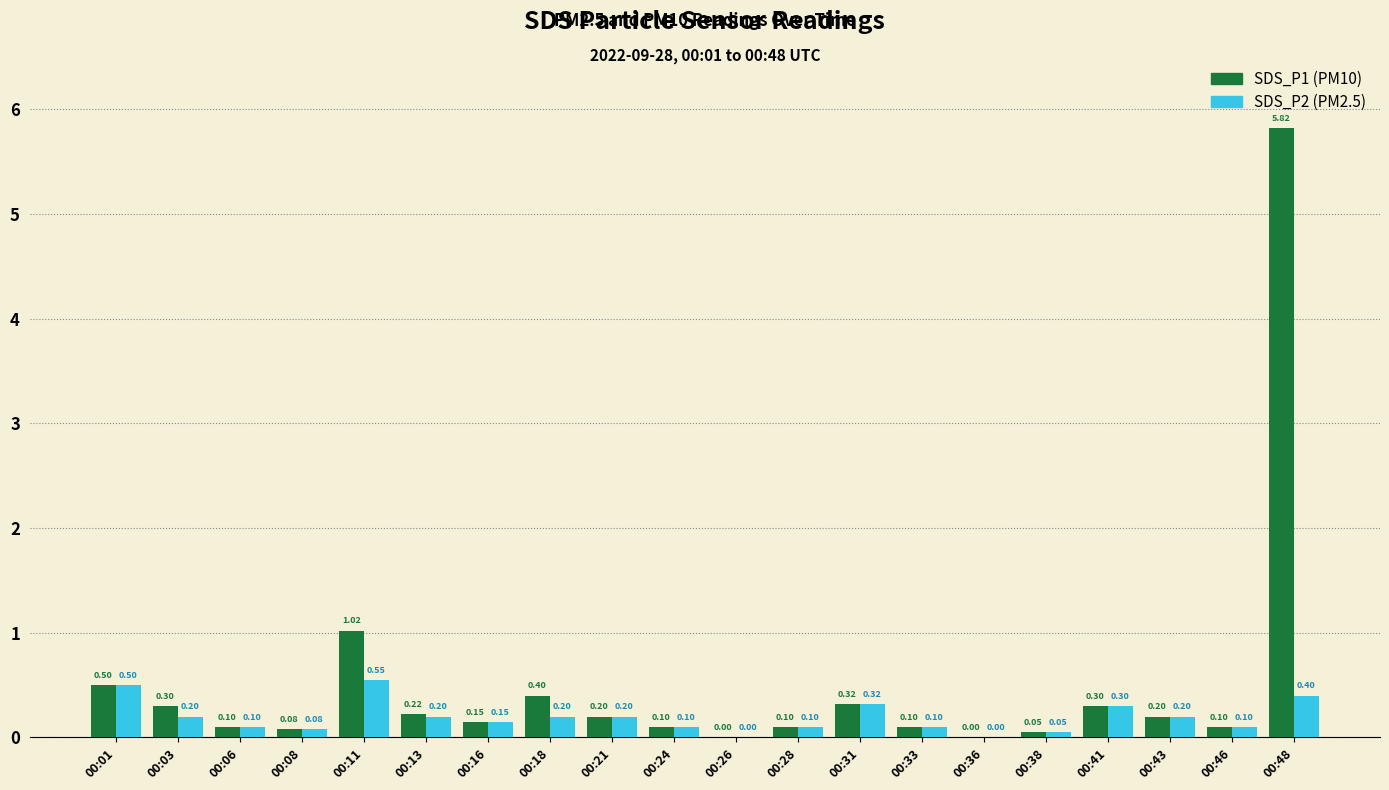

What is the total value across all series at 00:11?

1.6